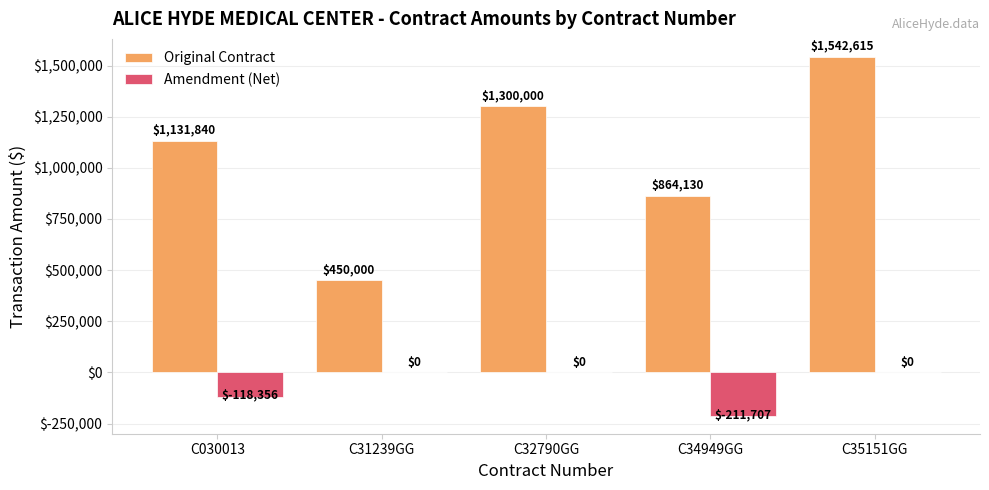

Reading left to right, what are all the values shown in this chart?

Original Contract: 1131840	450000	1300000	864130	1542615
Amendment (Net): -118356	0	0	-211707	0